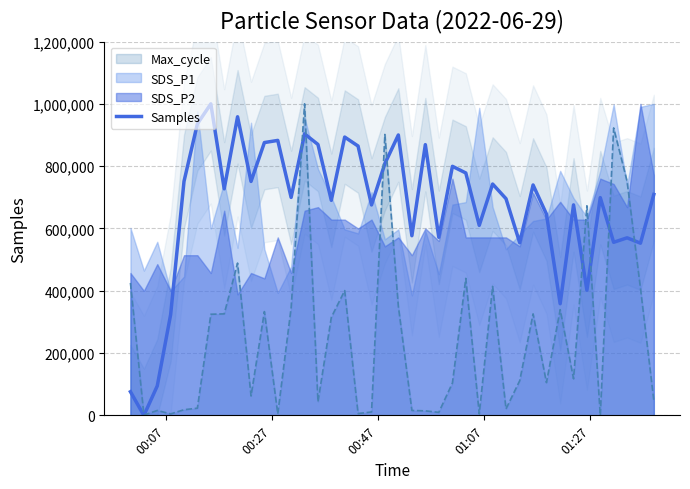

What is the highest value of the Max_cycle series?

1000000.0